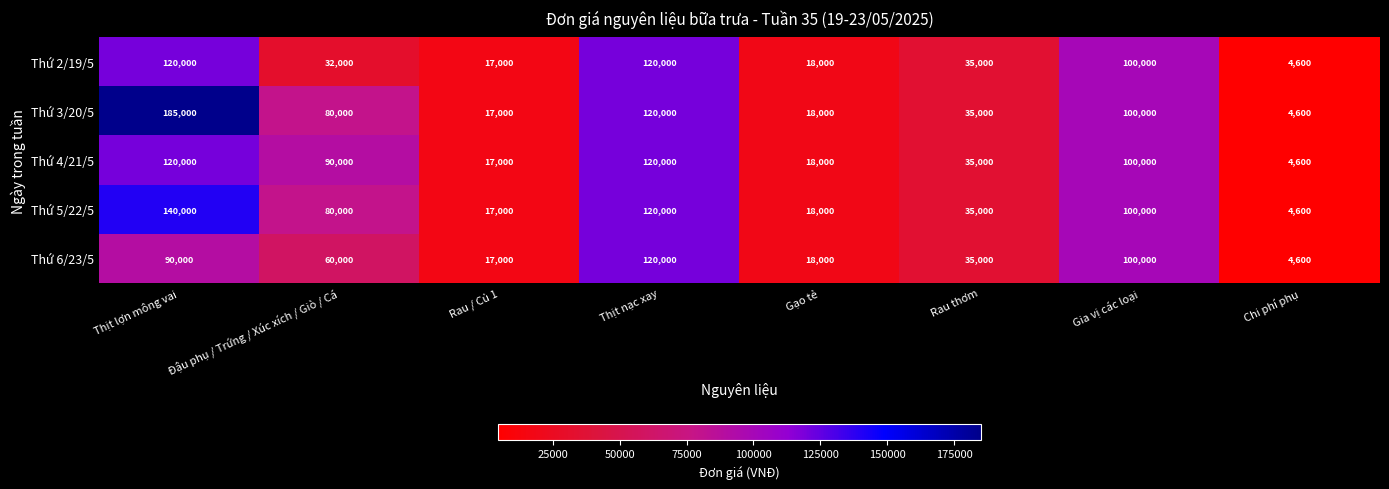

Which category has the highest value in the Thứ 5/22/5 series?

Thịt lợn mông vai